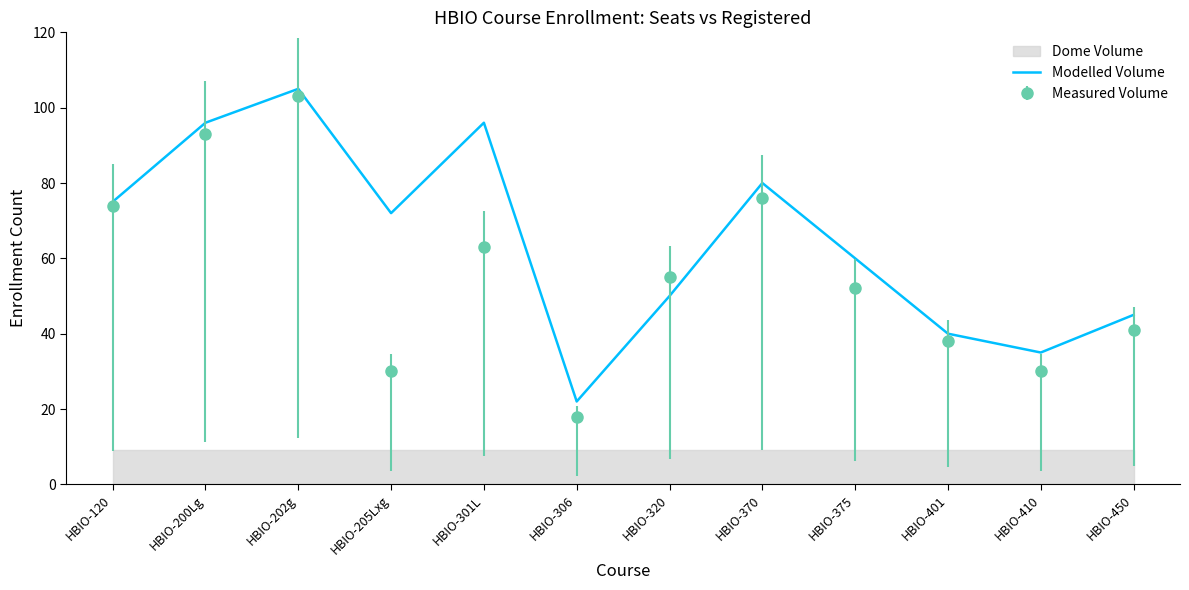

Reading left to right, extract all data points from this chart.

HBIO-120=75	HBIO-200Lg=96	HBIO-202g=105	HBIO-205Lxg=72	HBIO-301L=96	HBIO-306=22	HBIO-320=50	HBIO-370=80	HBIO-375=60	HBIO-401=40	HBIO-410=35	HBIO-450=45